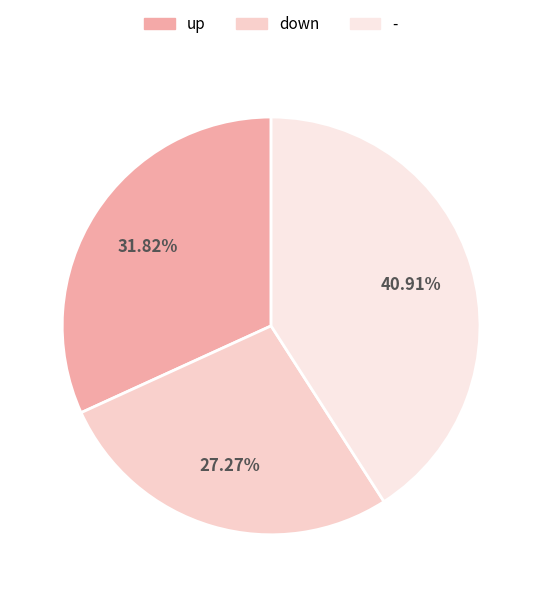

Combined, what portion of the pie is down and -?

68.2%